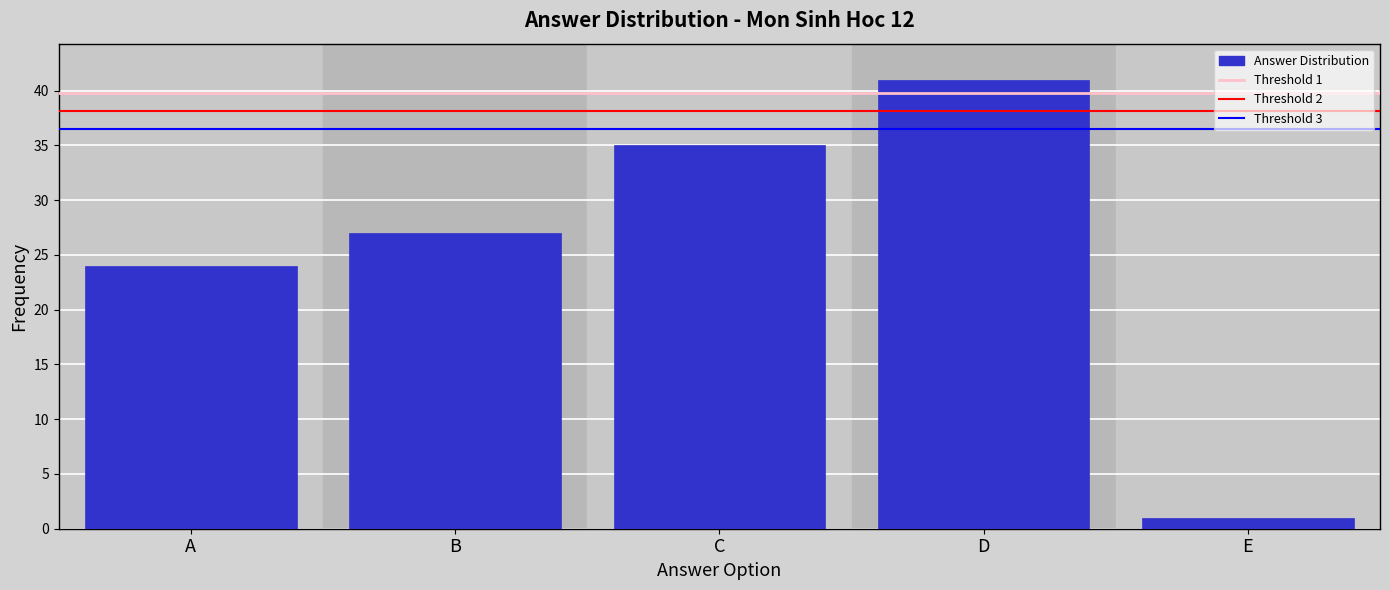

Reading right to left, transcribe all the data shown in this chart.

E=1	D=41	C=35	B=27	A=24